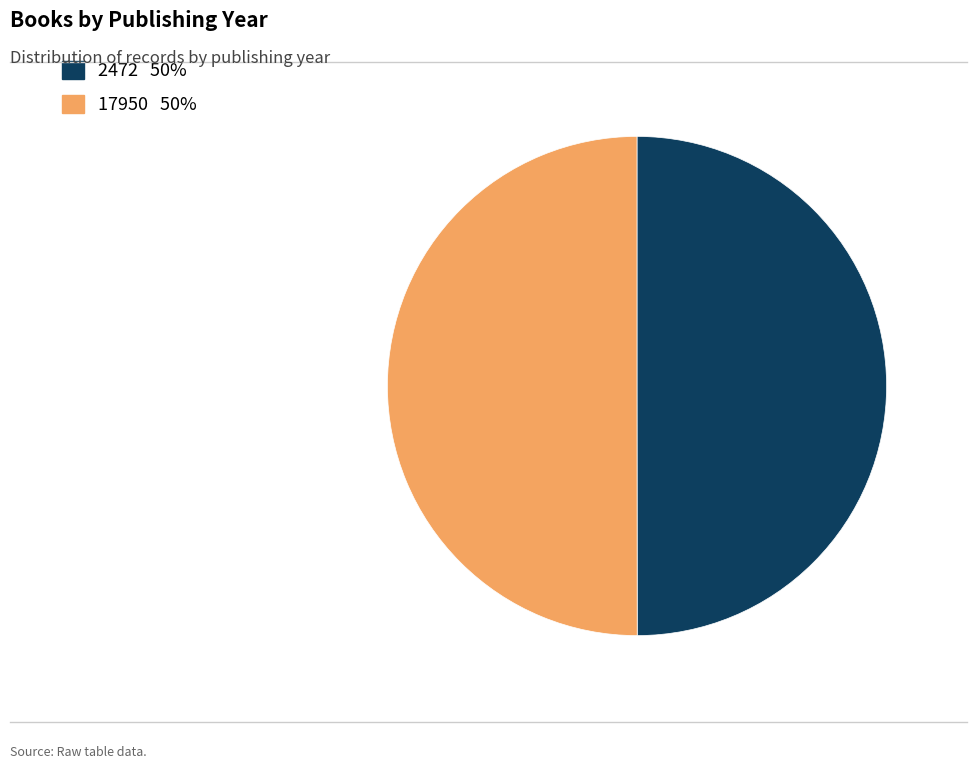

Is it true that 17950 is 50% of the pie?

True